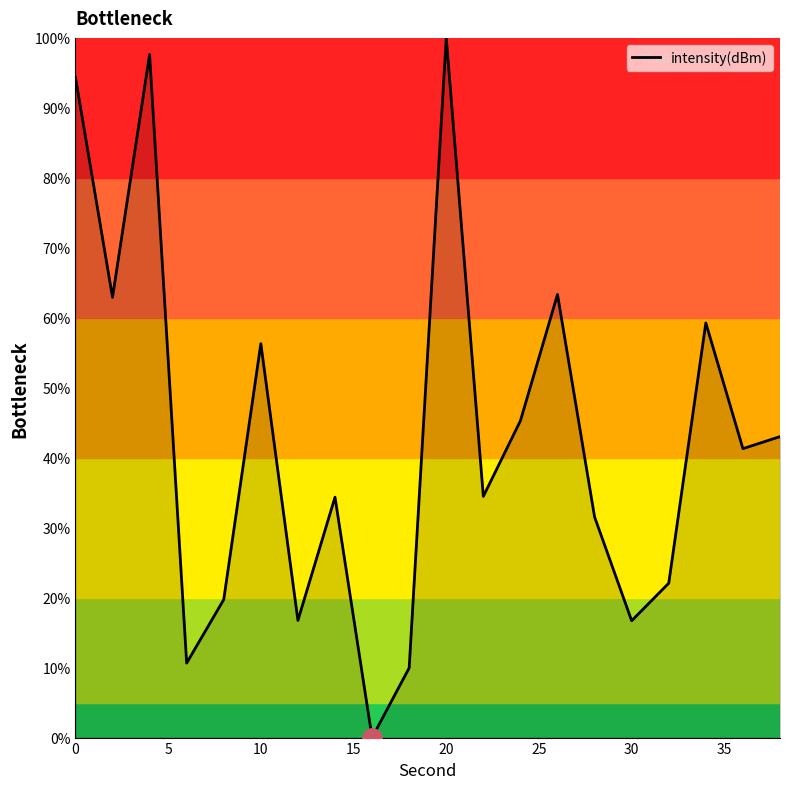

What is the difference between the maximum and minimum values?

100.0